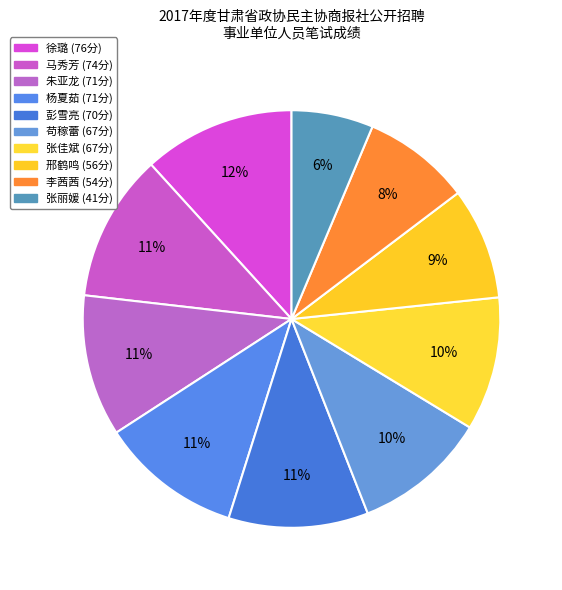

Does any single category account for the majority?

No